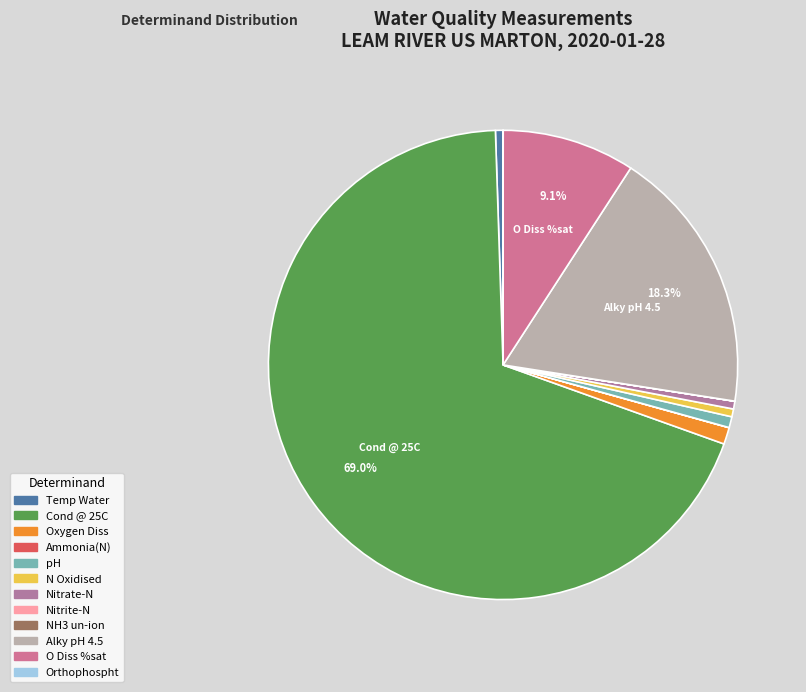

What is the total percentage of NH3 un-ion and Temp Water?

0.5%